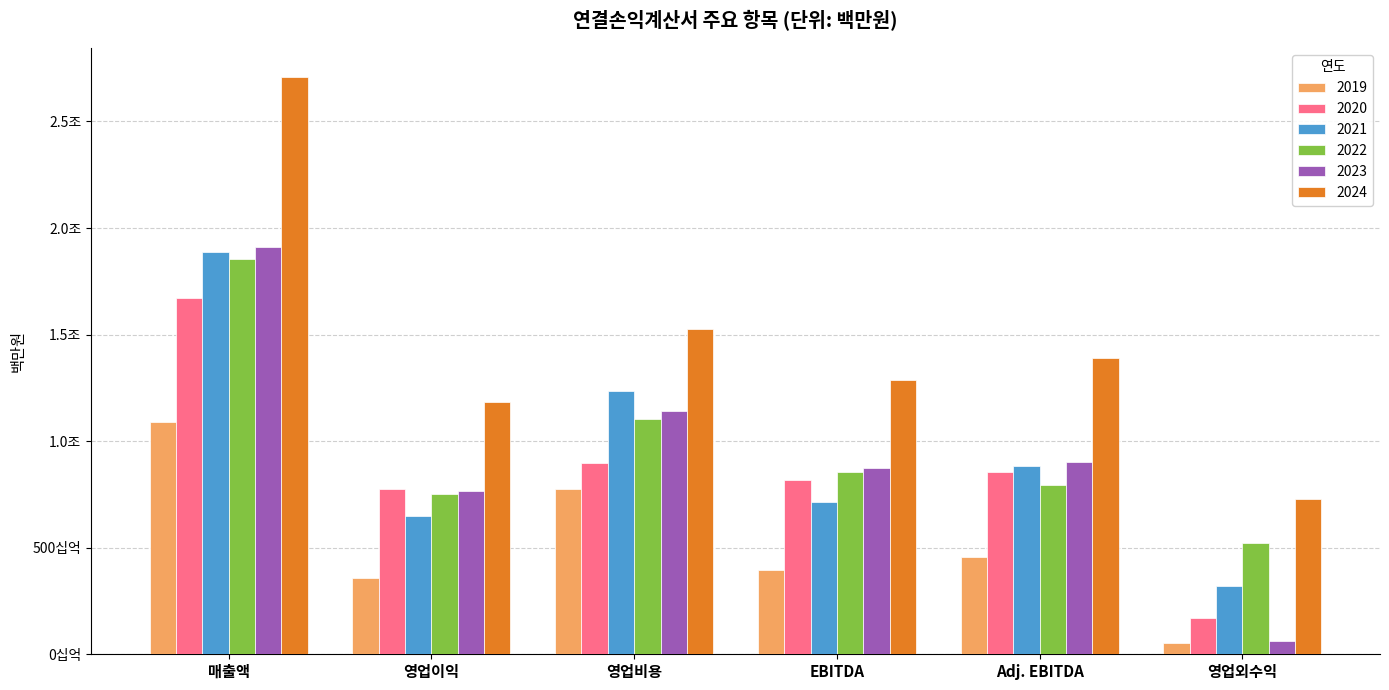

What are all the series names shown in the legend?

2019, 2020, 2021, 2022, 2023, 2024